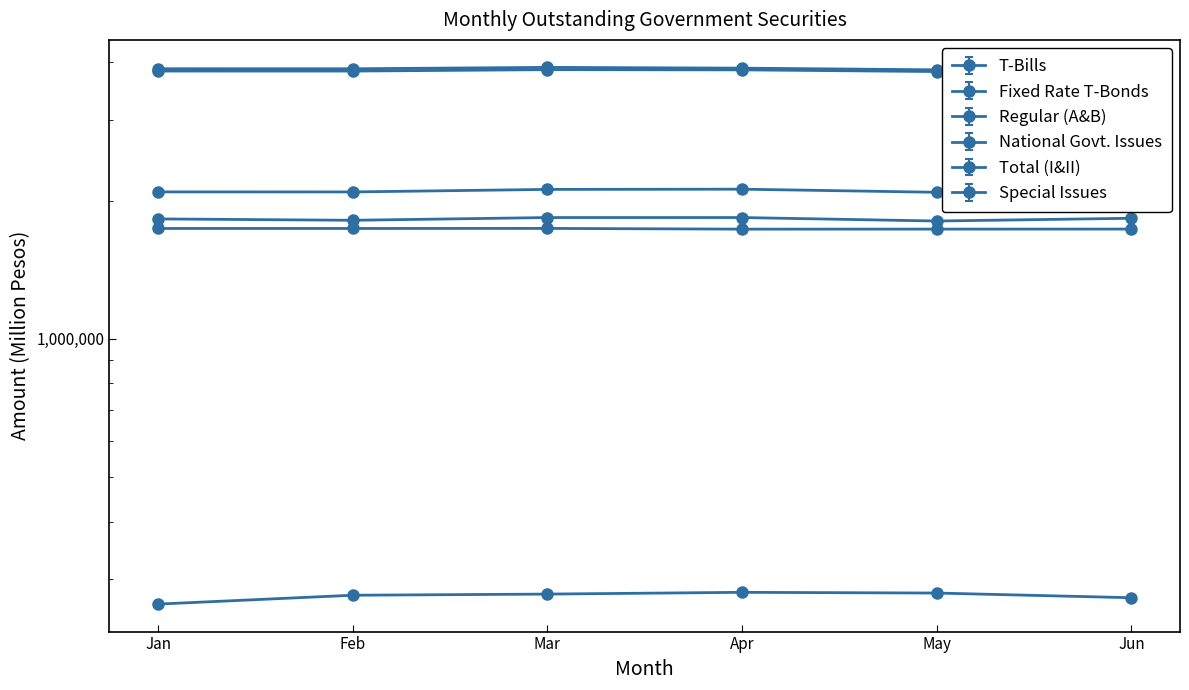

Reading right to left, what are all the values shown in this chart?

T-Bills: 273203.0	279688.0	280688.0	278228.0	276628.3	264628.3
Fixed Rate T-Bonds: 1824471.7	1799547.1	1831065.3	1831065.3	1806140.1	1818551.2
Regular (A&B): 2105164.6	2084650.0	2117263.0	2114803.0	2088203.1	2088651.6
National Govt. Issues: 3838712.4	3817901.0	3850193.0	3854099.0	3826970.6	3827440.8
Total (I&II): 3871710.4	3850899.0	3883191.0	3898419.0	3871290.6	3871760.8
Special Issues: 1733547.8	1733251.0	1732930.0	1739296.0	1738767.5	1738789.2